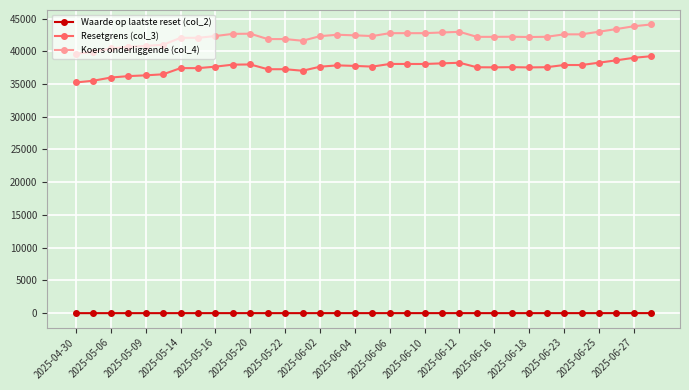

How many data points in Waarde op laatste reset (col_2) are less than 8?

7